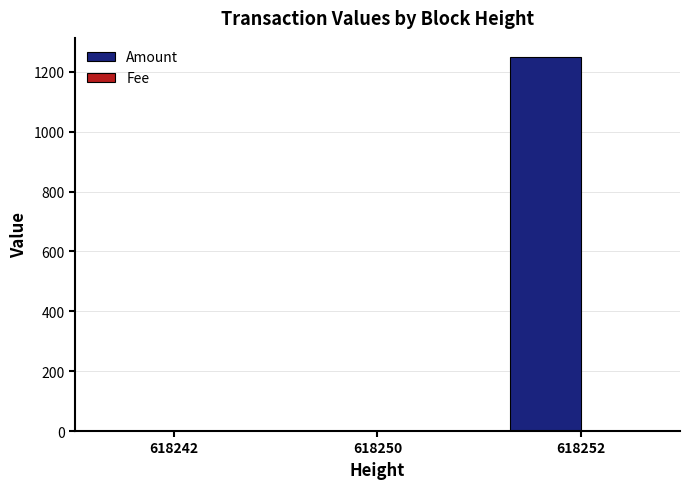

Are the bars grouped side by side (vs. stacked)?

Yes